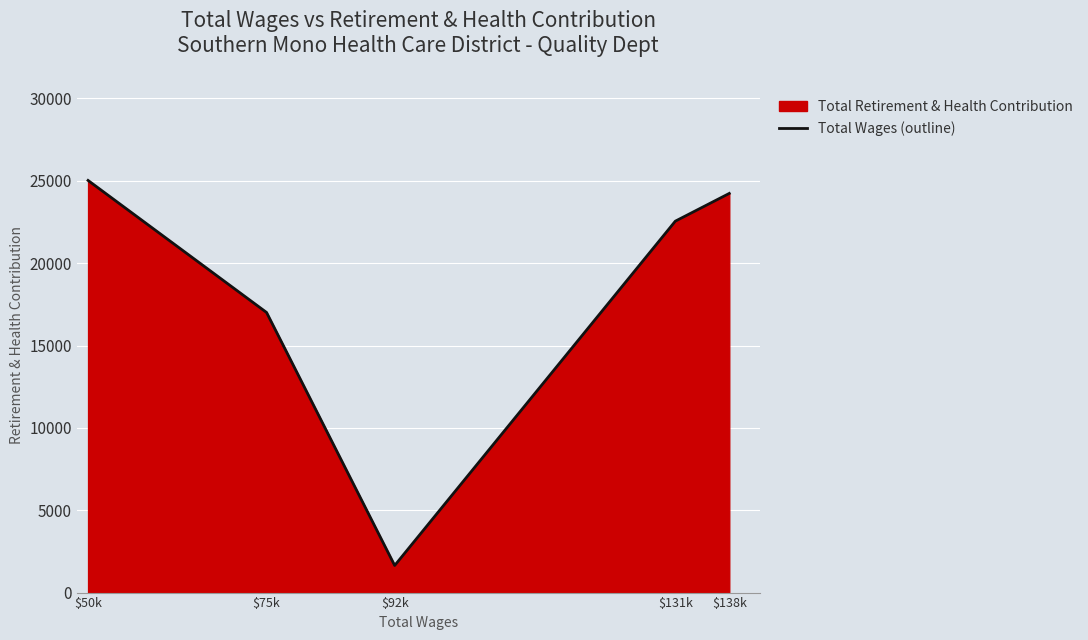

Reading left to right, transcribe all the data shown in this chart.

$50k=25023	$75k=17007	$92k=1646	$131k=22551	$138k=24234